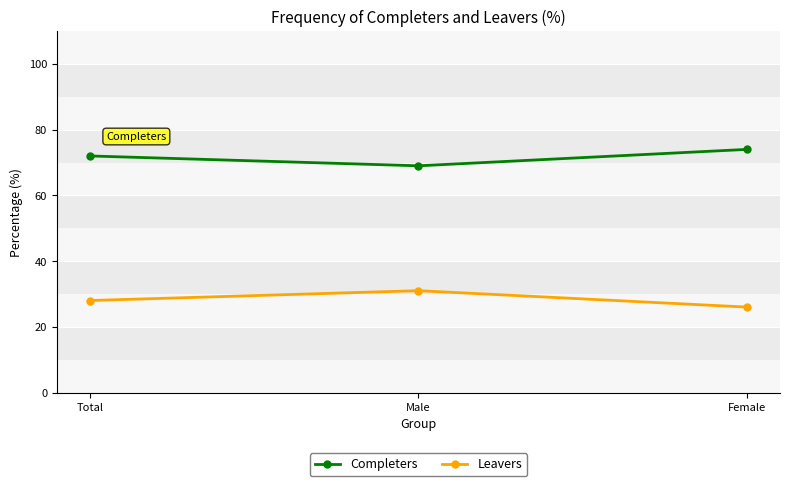

Is the value of Leavers at Female greater than the value of Completers at Male?

No